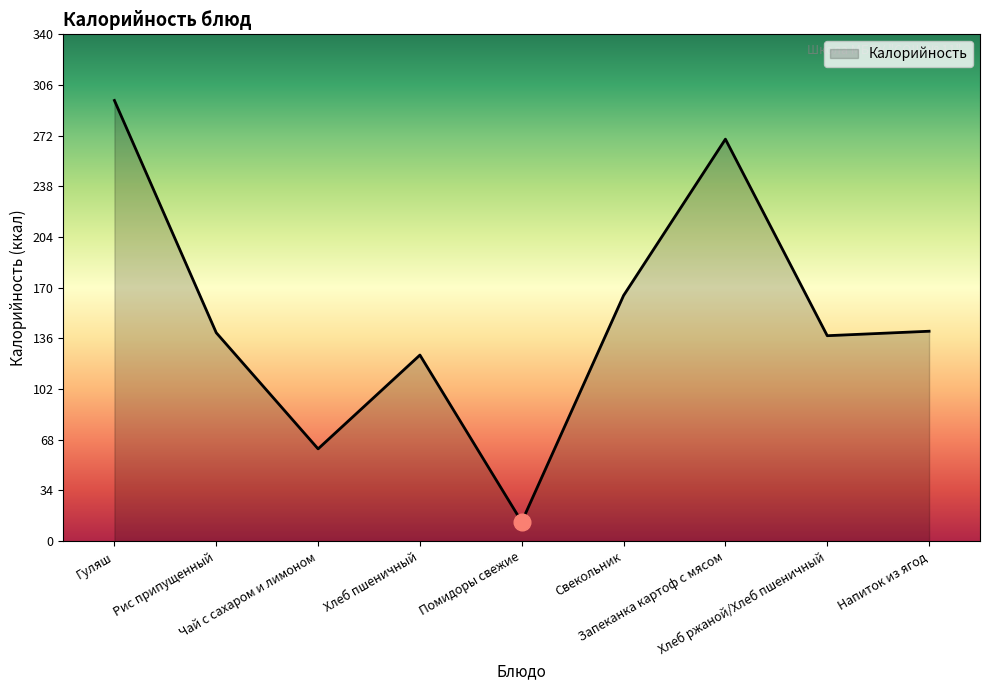

What is the smallest value displayed?

13